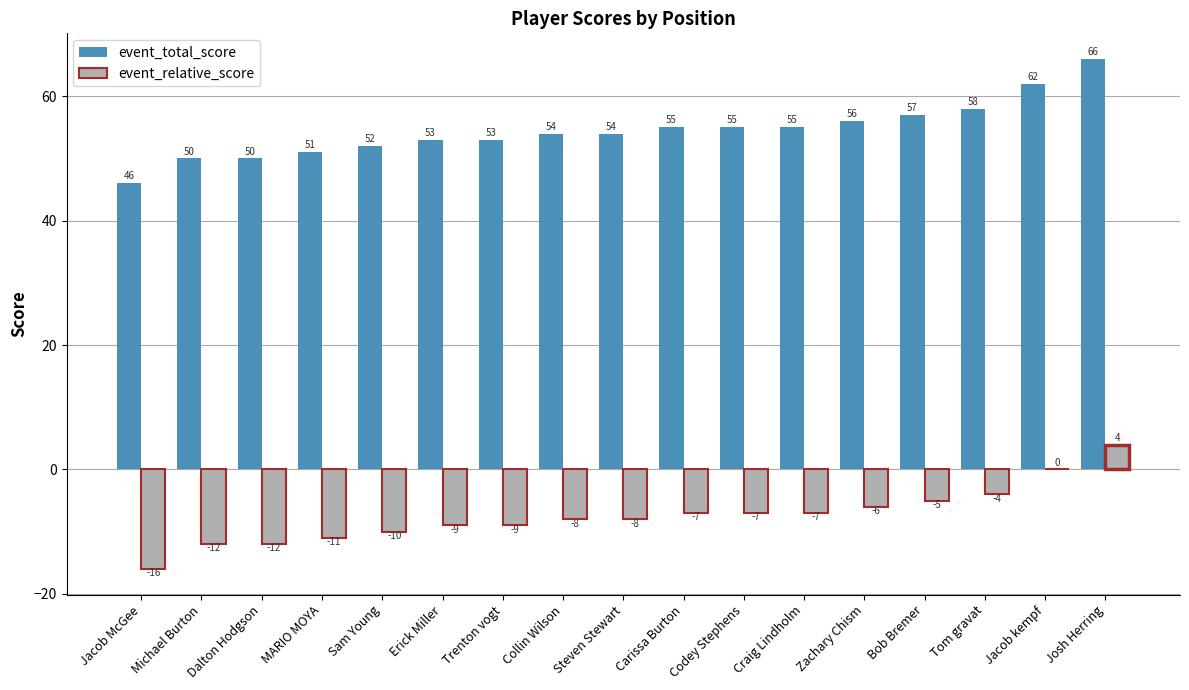

What are all the series names shown in the legend?

event_total_score, event_relative_score